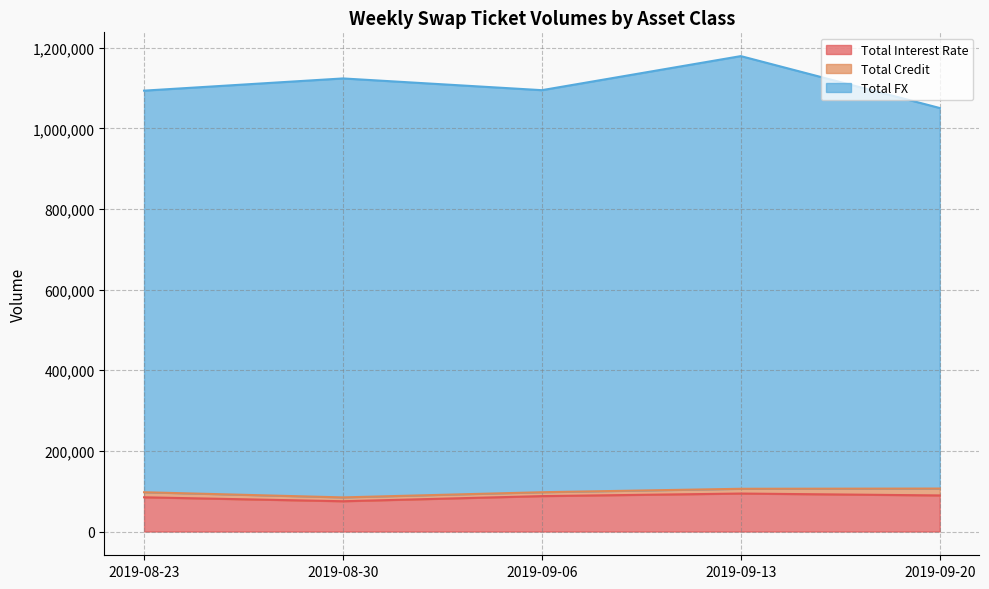

Is the value of Total Interest Rate at 2019-08-23 greater than the value of Total FX at 2019-09-20?

No